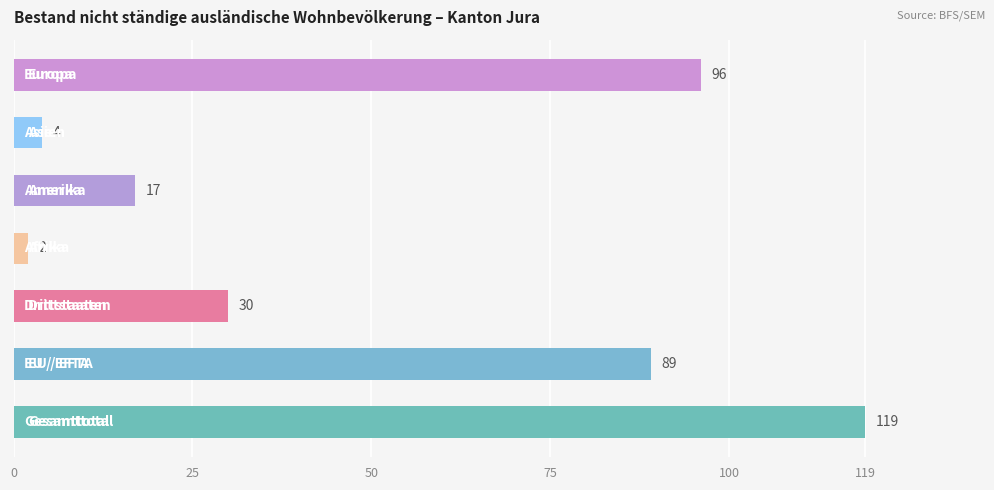

What is the maximum value shown in the chart?

119